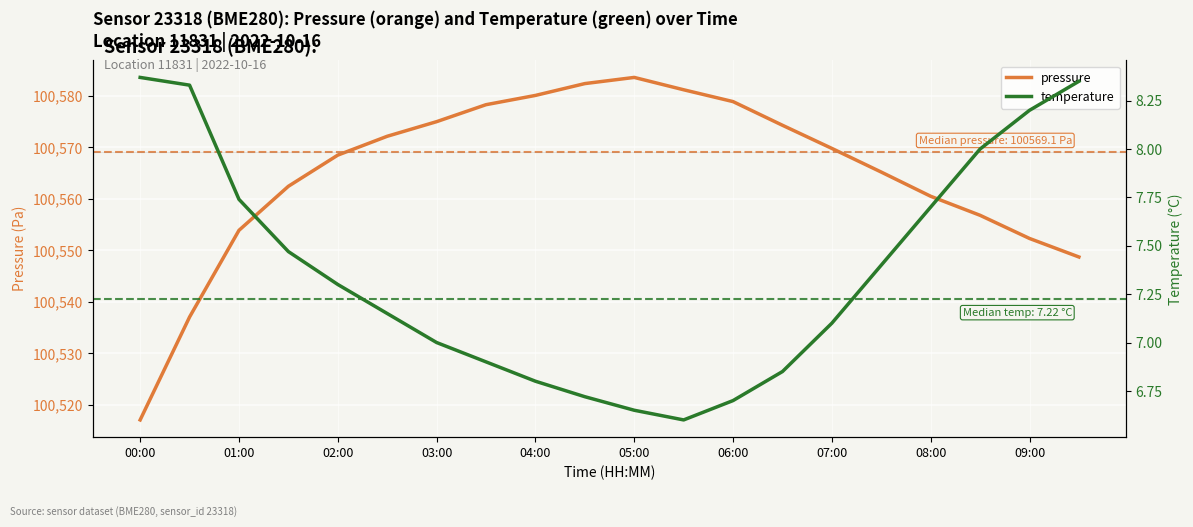

Is it true that temperature equals 2.0 at 00:00?

False